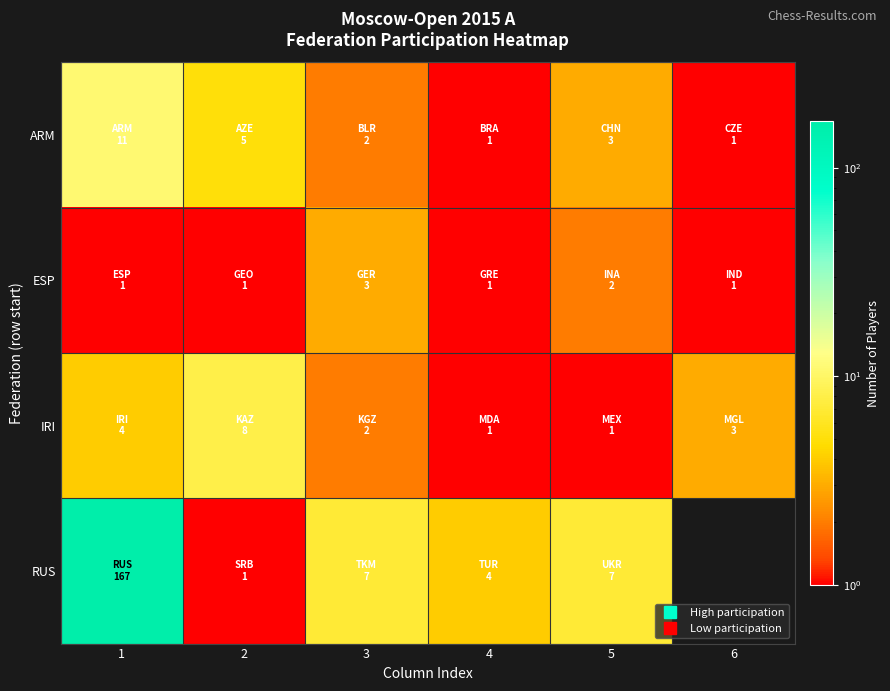

List the series in order of their peak value, lowest first.

ESP, IRI, ARM, RUS